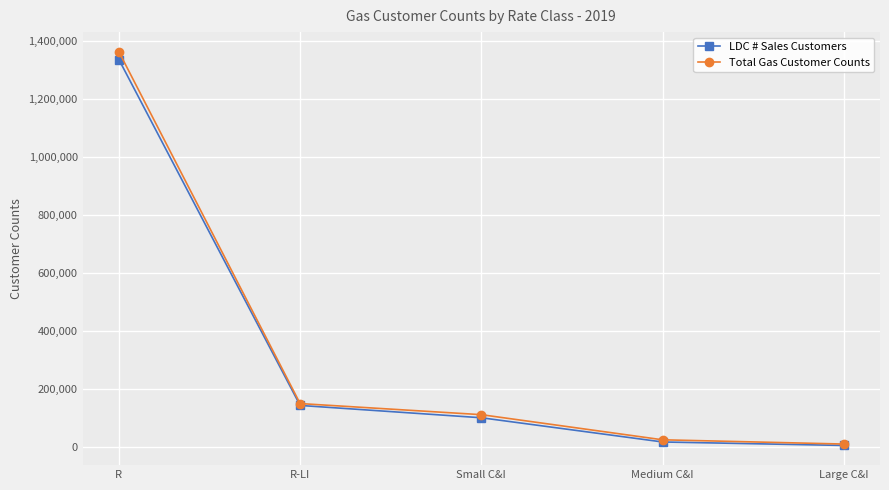

What is the difference between the second highest and second lowest values in the LDC # Sales Customers series?

125997